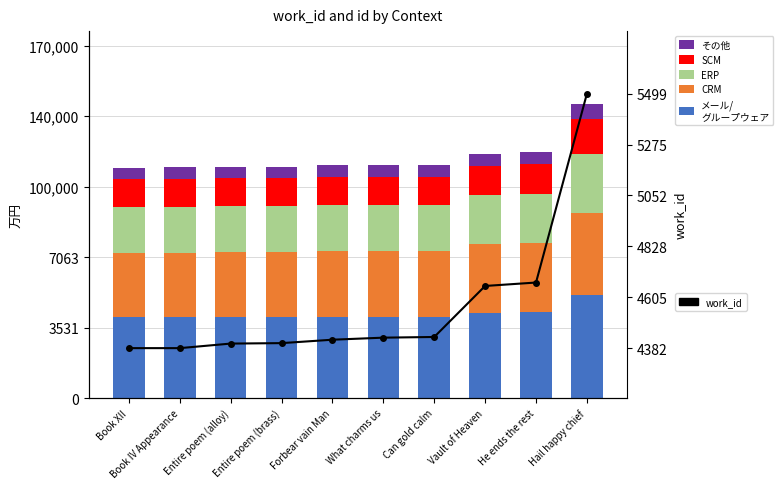

Is it true that SCM equals 1399.6 at Forbear vain Man?

True